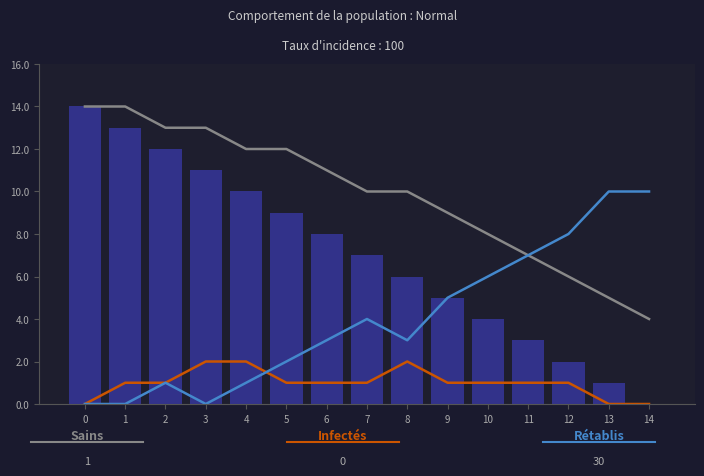

Where does the Rétablis series first go above 3?

7